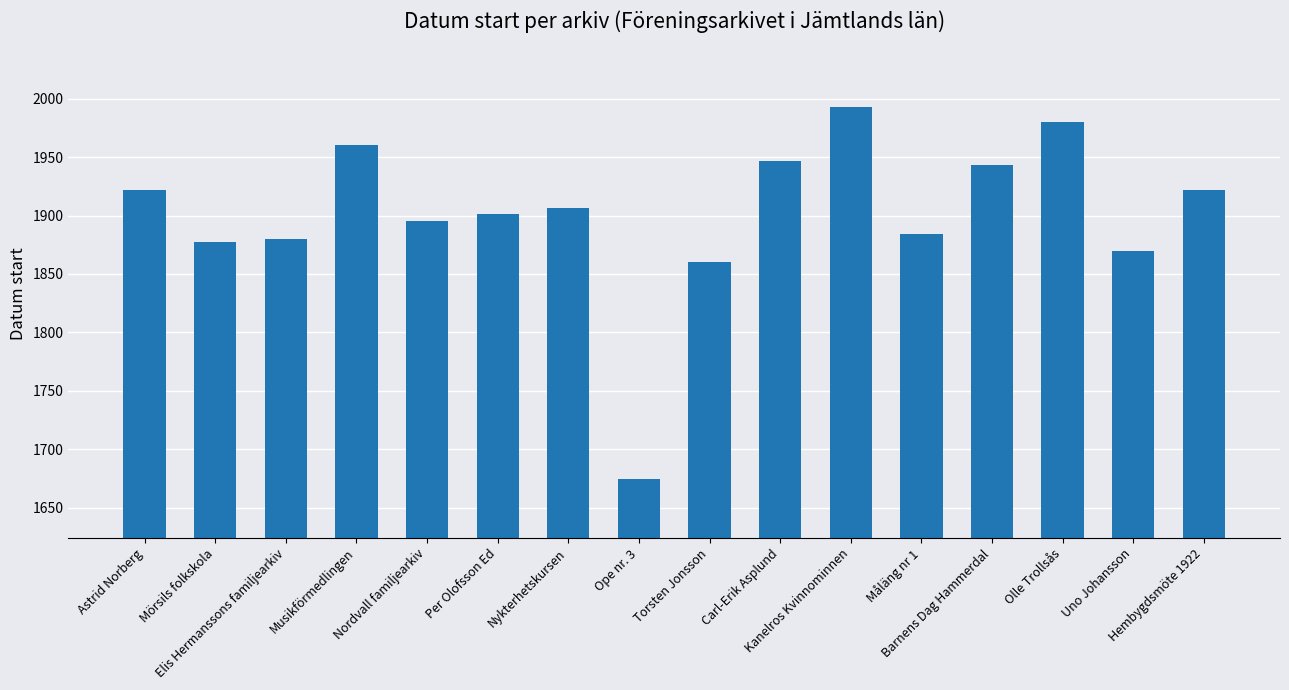

What is the sum of the values at Olle Trollsås and Uno Johansson?

3850